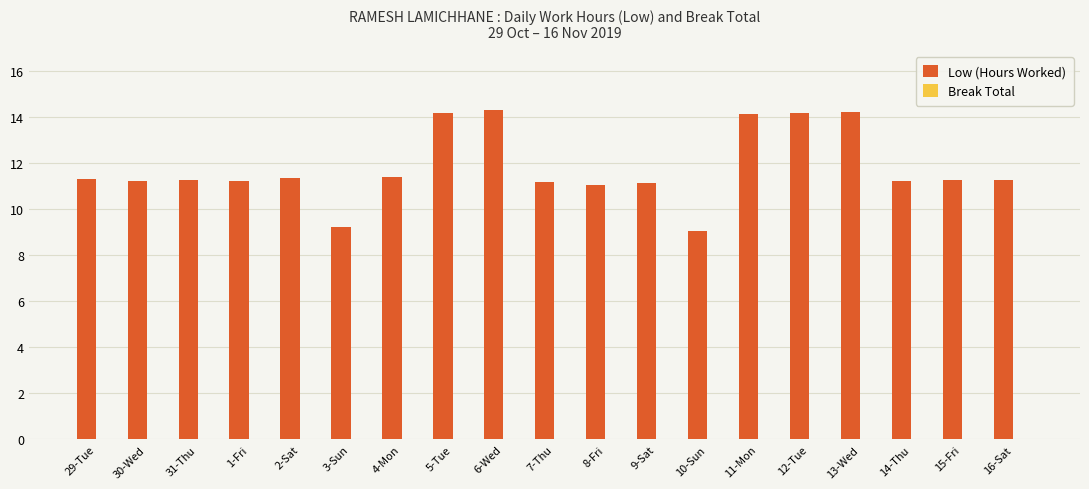

What is the greatest value displayed?

14.3